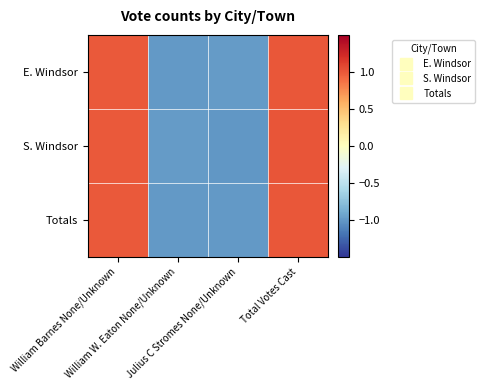

At which category is the sum across all series the highest?

Total Votes Cast